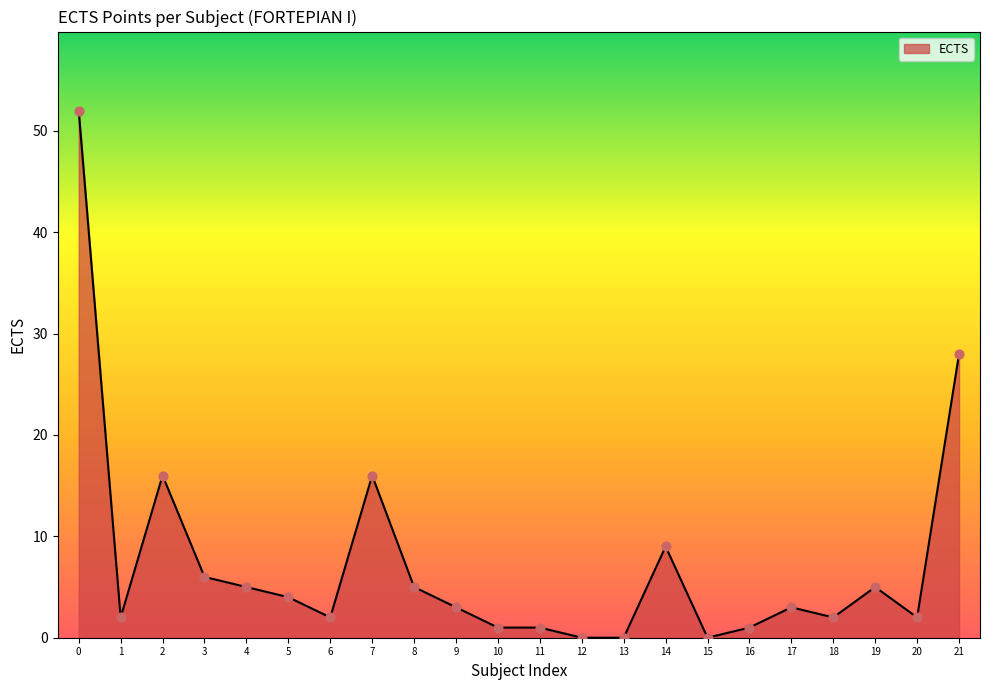

What is the change in value from 0 to 17?

-49